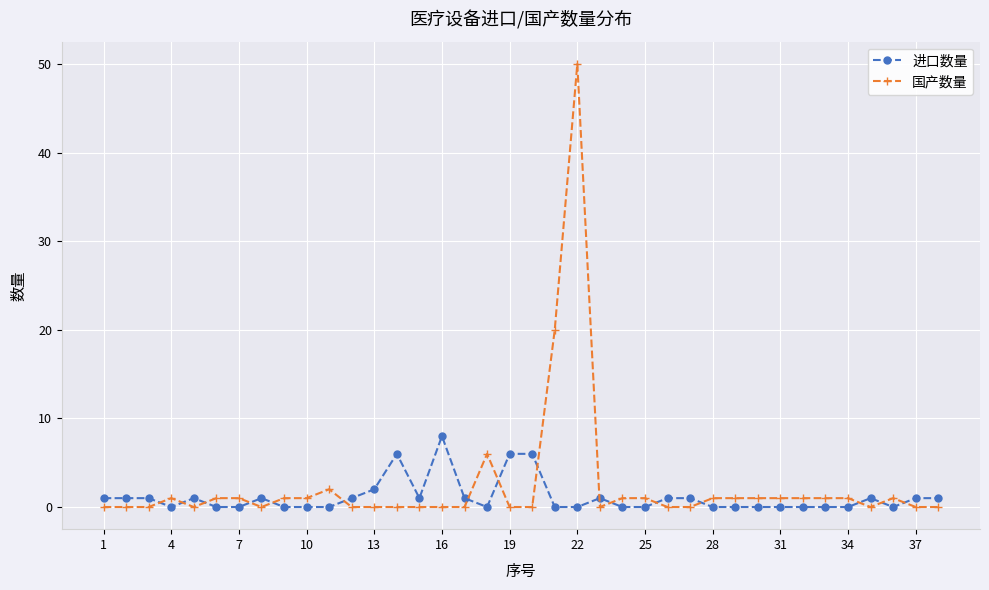

True or false: 国产数量 has more than 0 points higher than both neighbors.

True